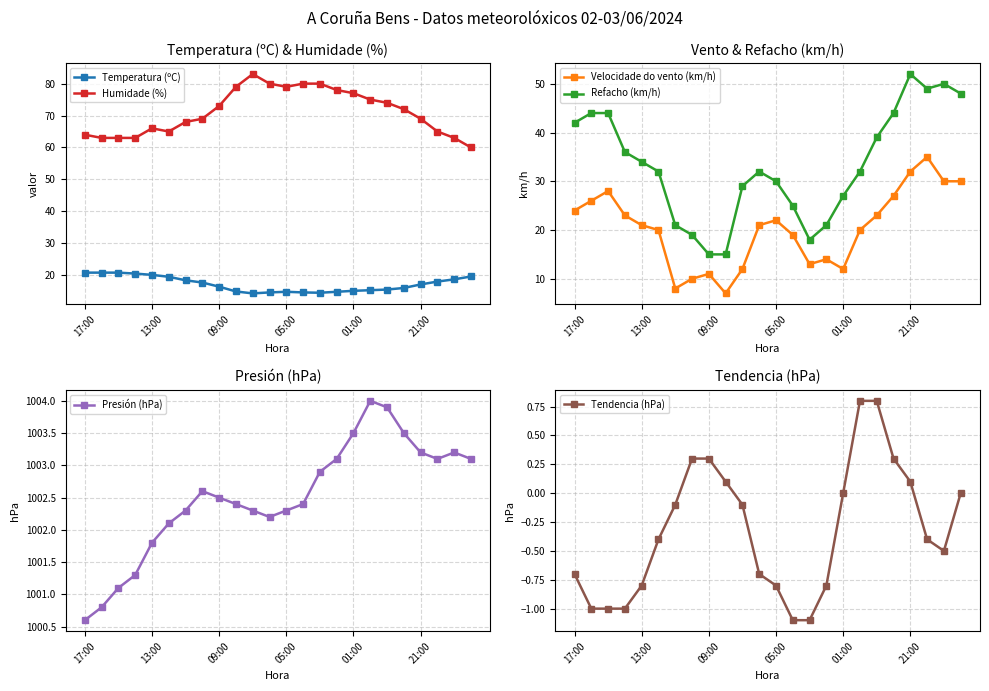

What is the sum of the Refacho (km/h) values at 14 and 13?

43.0